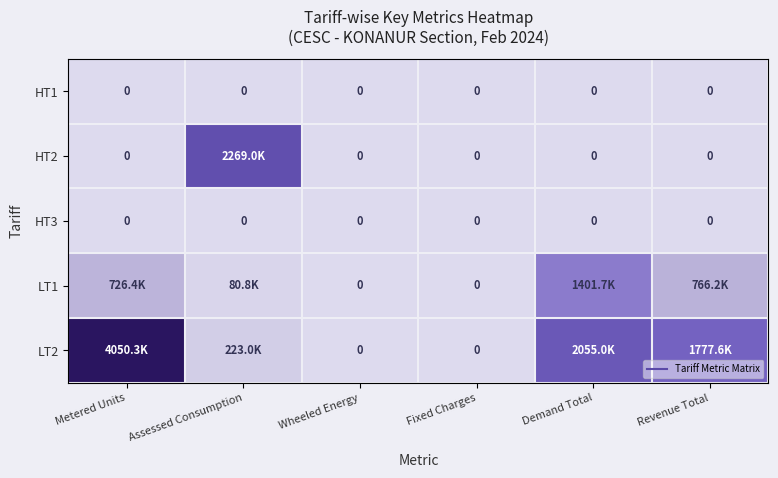

Between Demand Total and Revenue Total, which series saw the biggest shift?

LT1